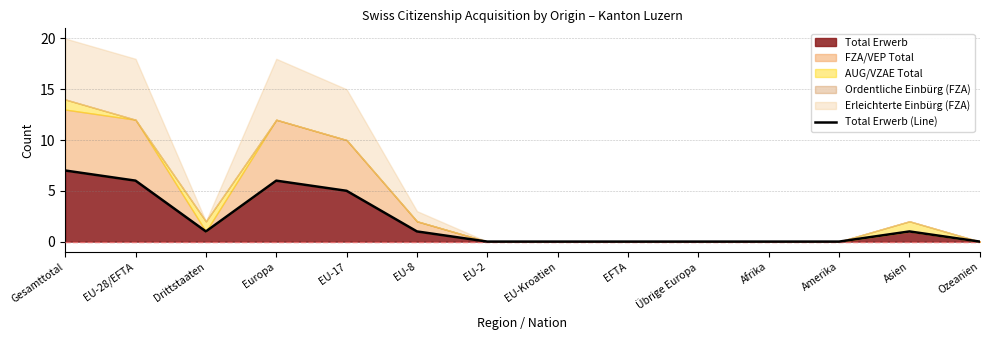

Rank the categories by value from highest to lowest.

Gesamttotal, EU-28/EFTA, Europa, EU-17, Drittstaaten, EU-8, Asien, EU-2, EU-Kroatien, EFTA, Übrige Europa, Afrika, Amerika, Ozeanien